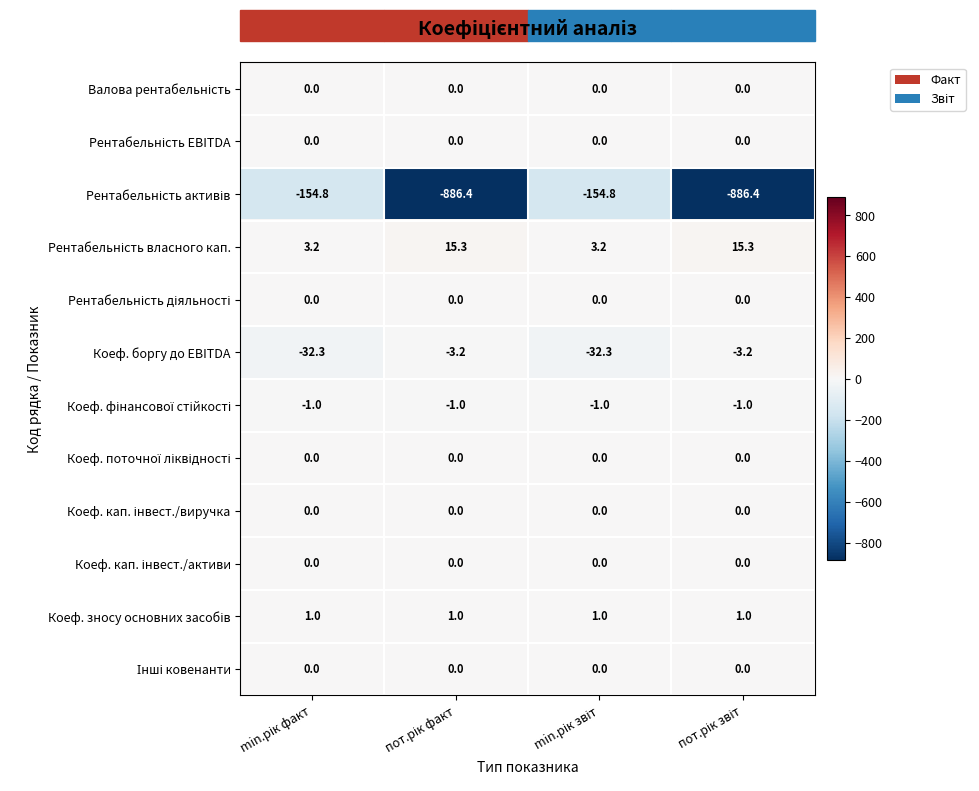

What is the highest value of the Коеф. боргу до EBITDA series?

-3.2